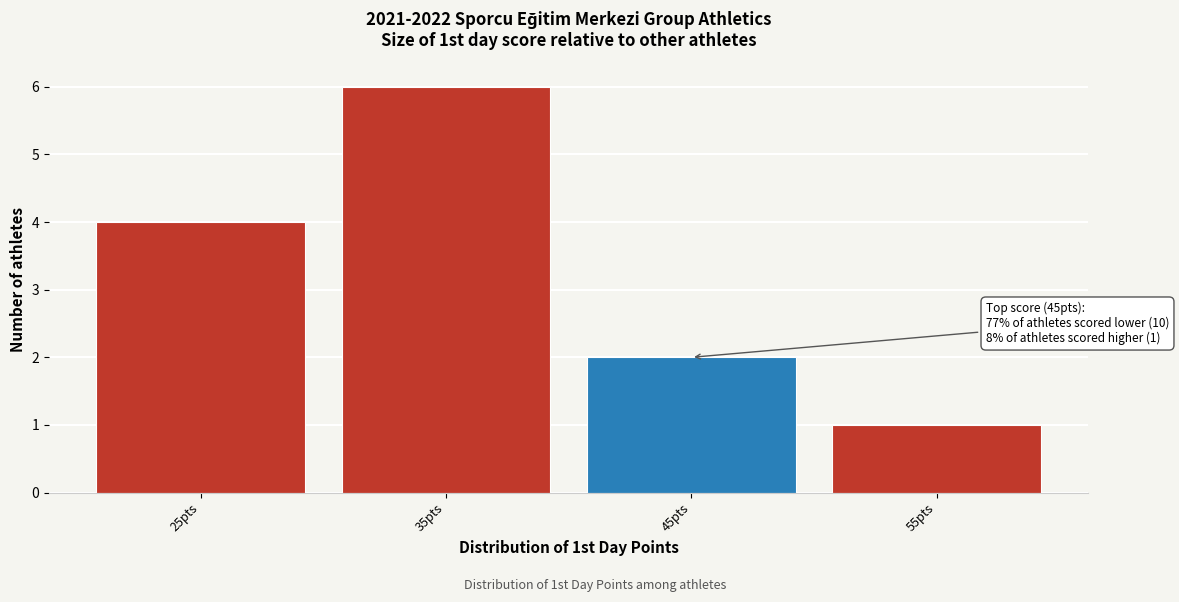

Reading left to right, what are all the values shown in this chart?

25pts=4	35pts=6	45pts=2	55pts=1